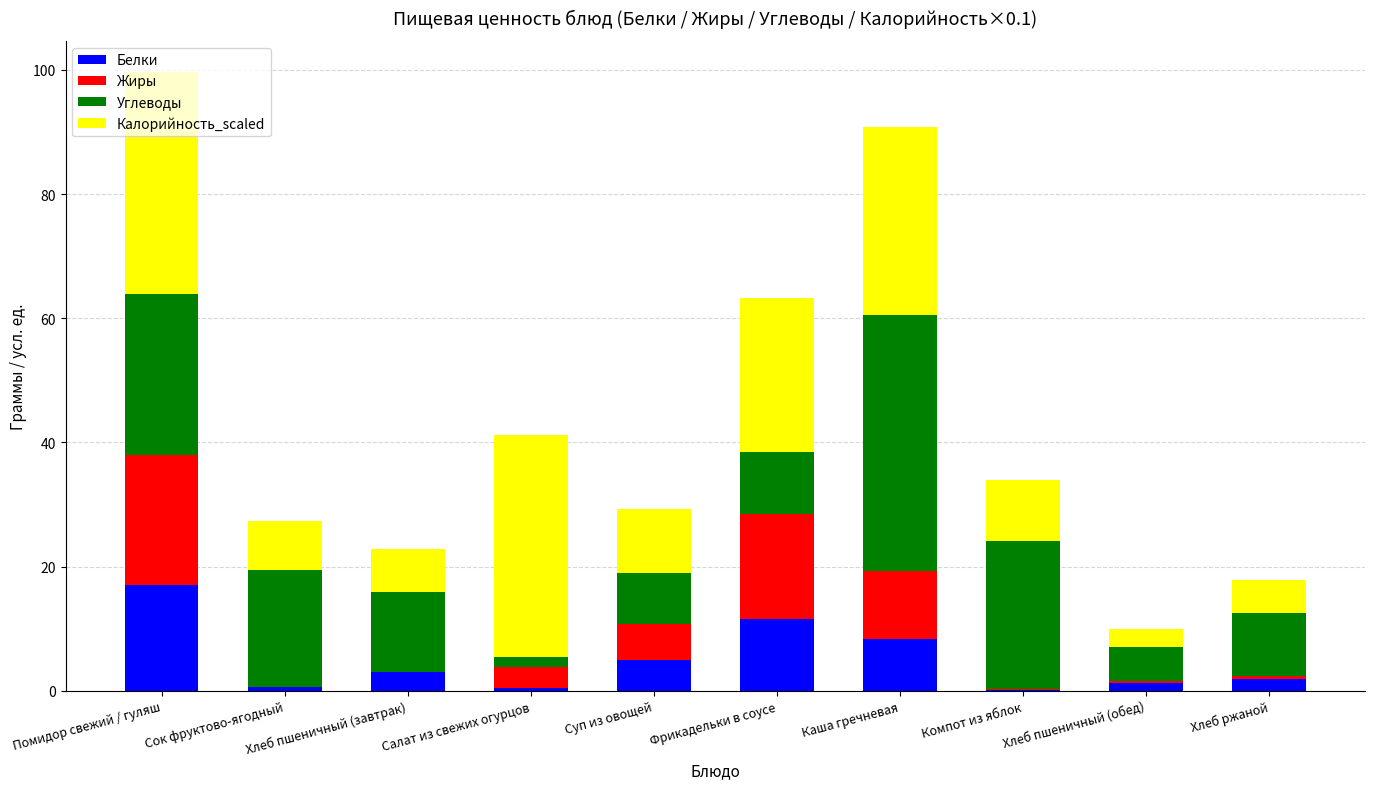

At which label does Белки reach its peak?

Помидор свежий / гуляш